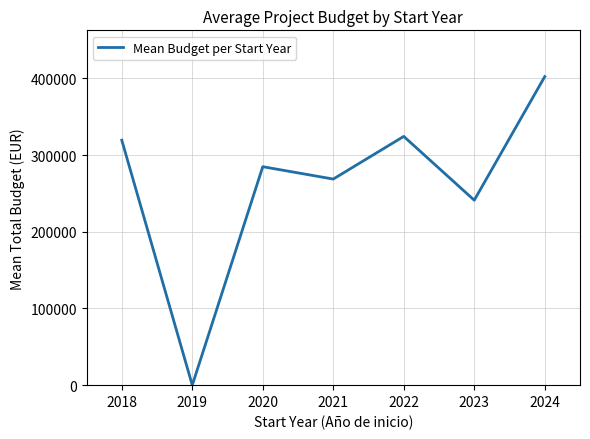

Where is the data nearest to the value 201085?

2023